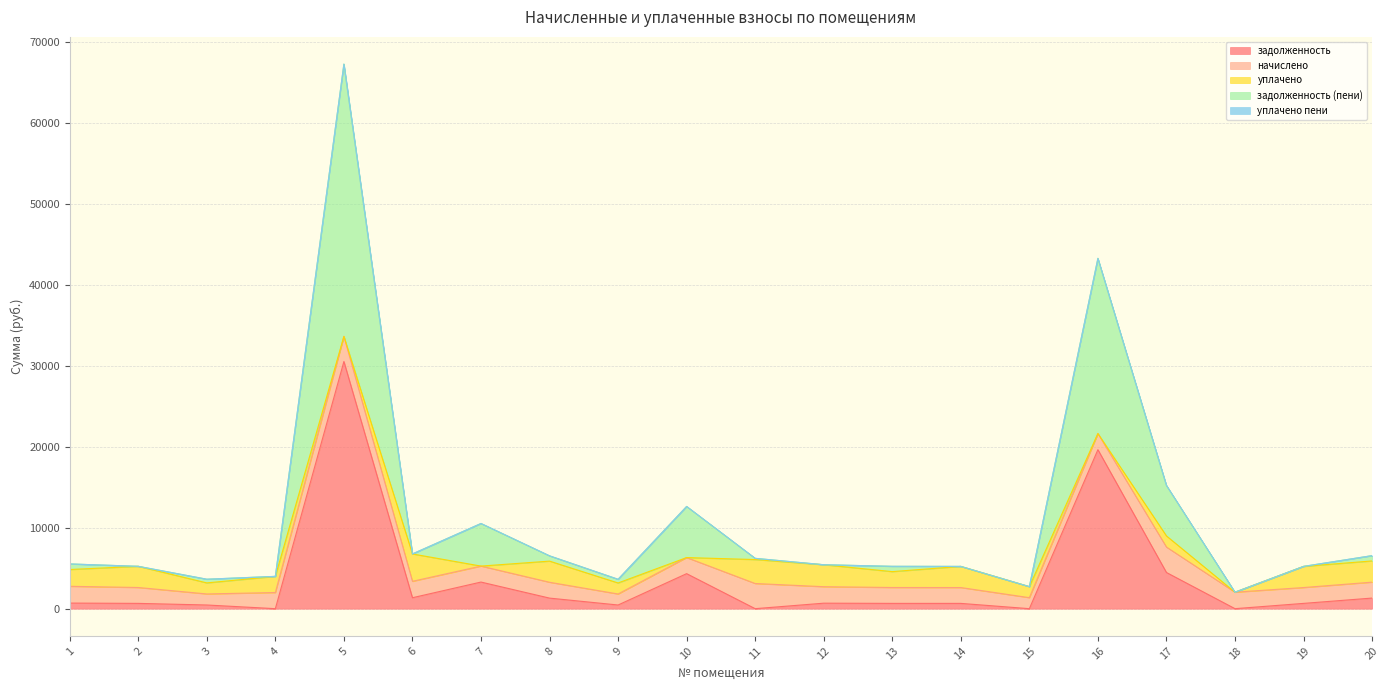

At 11, list the series in order from largest to smallest.

начислено, уплачено, задолженность (пени), задолженность, уплачено пени